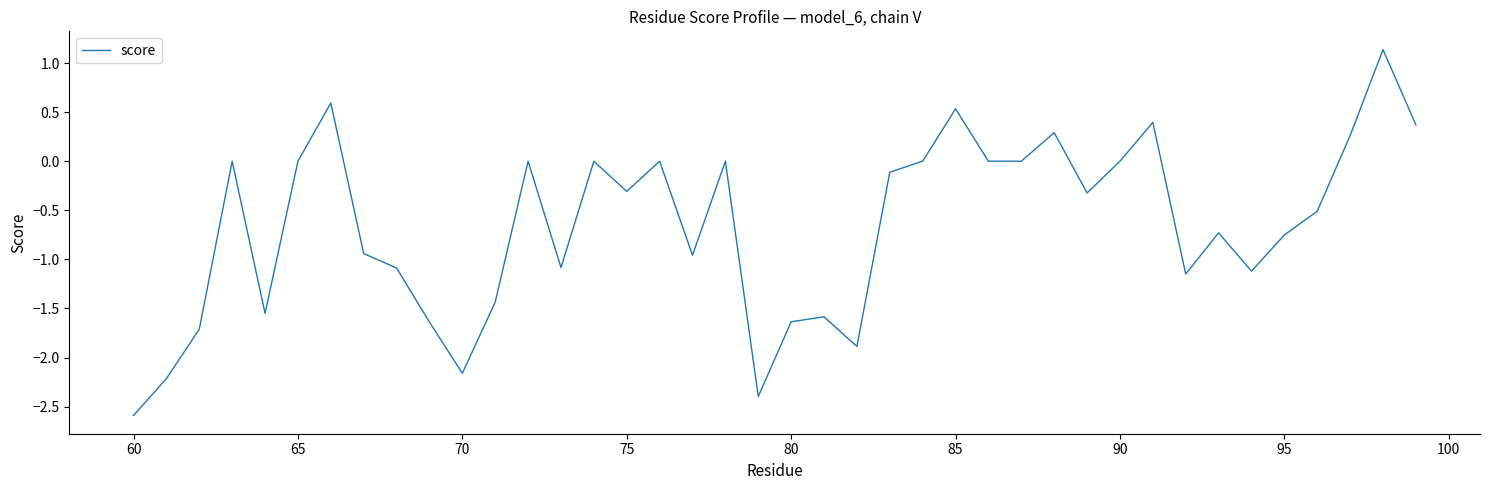

What is the smallest value displayed?

-2.6